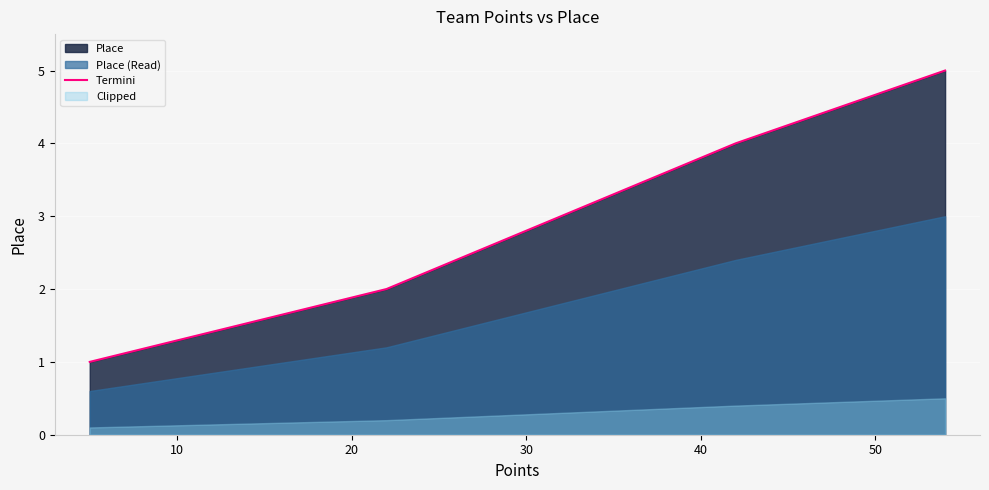

True or false: the data shows 5 at 20.

False